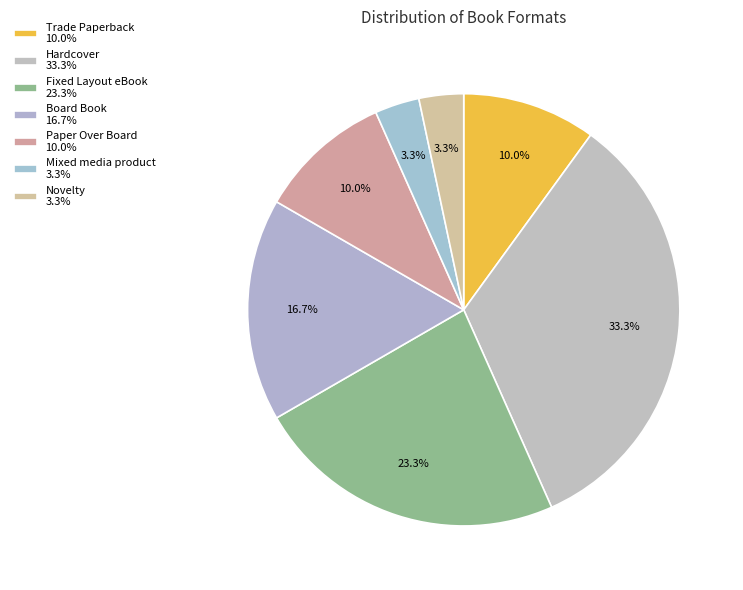

Count the number of slices in the pie.

7